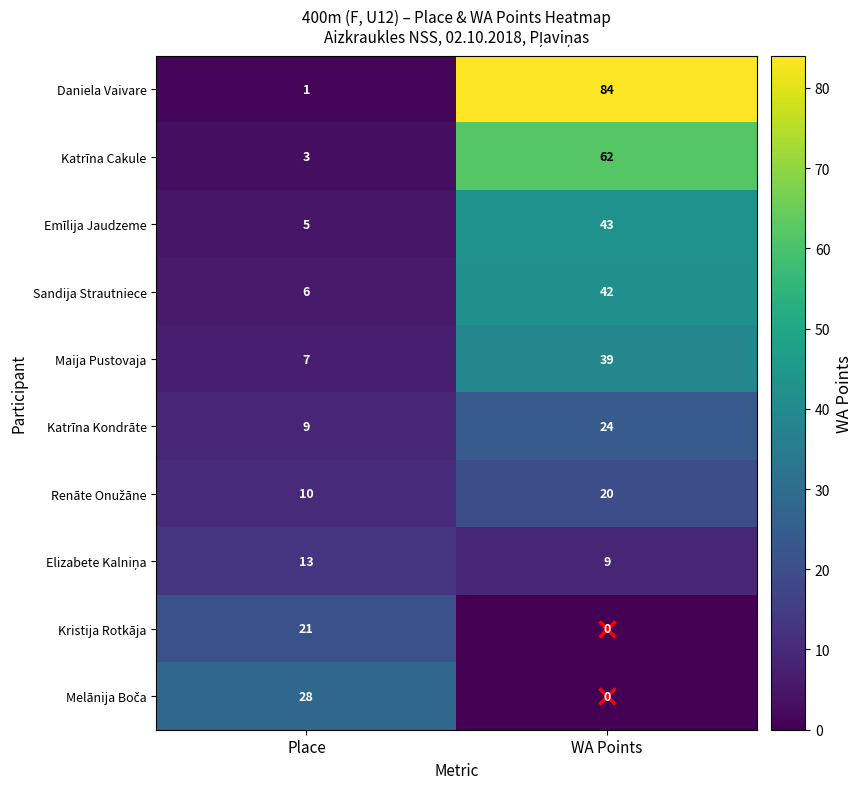

What is the sum of the Kristija Rotkāja values at Place and WA Points?

21